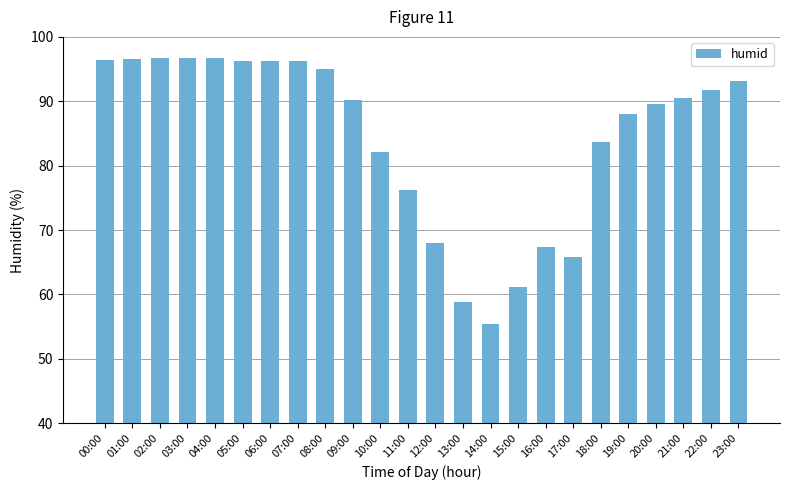

Which label corresponds to the smallest value in the chart?

14:00